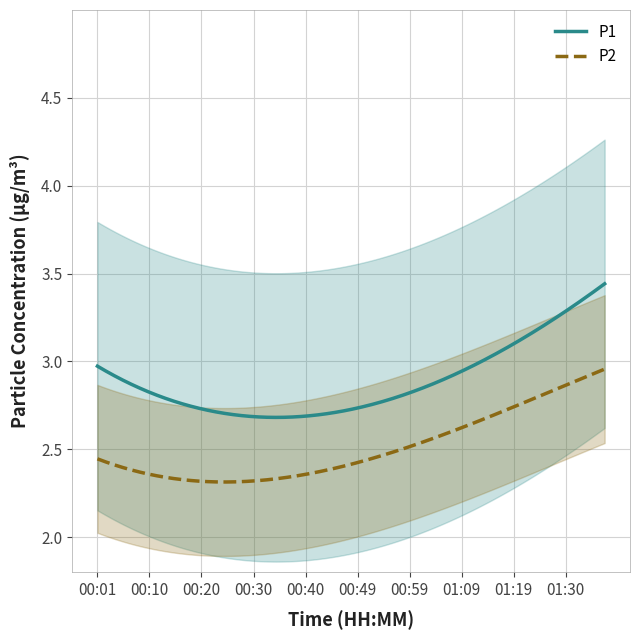

True or false: P2 and P1 cross at least once.

False